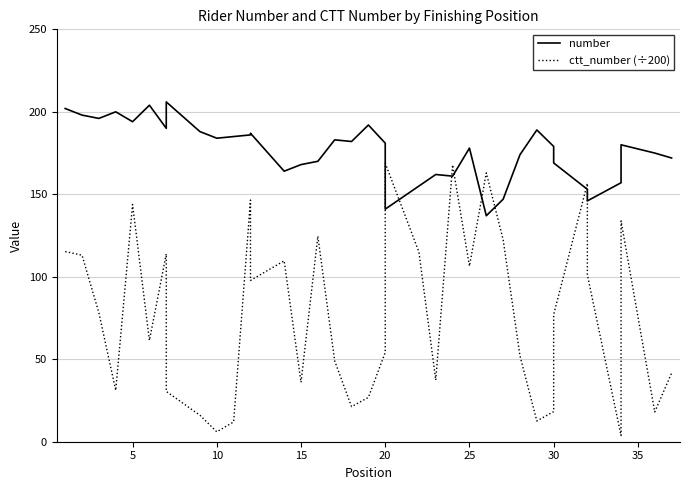

Rank the series at 35 from lowest to highest value.

ctt_number (÷200), number